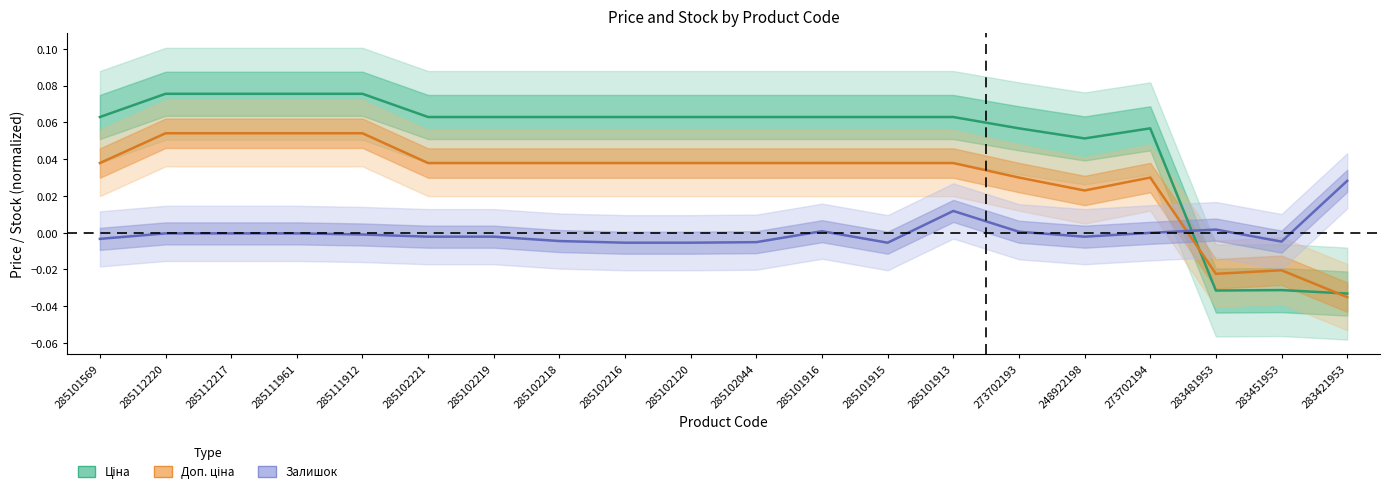

Where is Залишок nearest to the value 0?

273702194